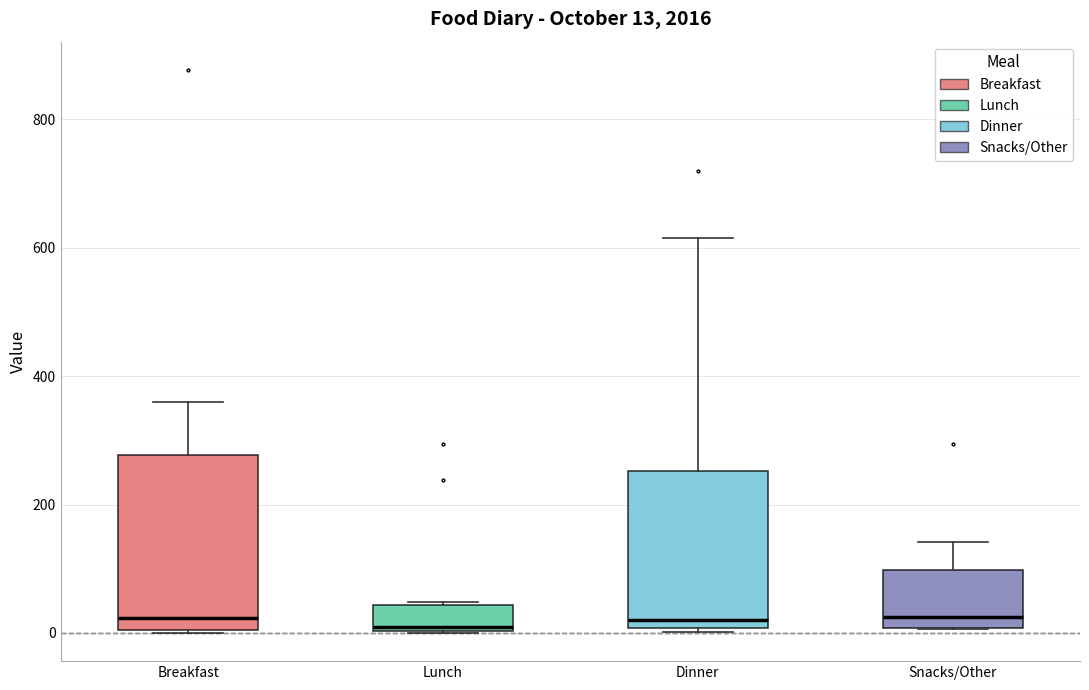

Comparing the boxes themselves (not the whiskers), which one is the tallest?

Breakfast